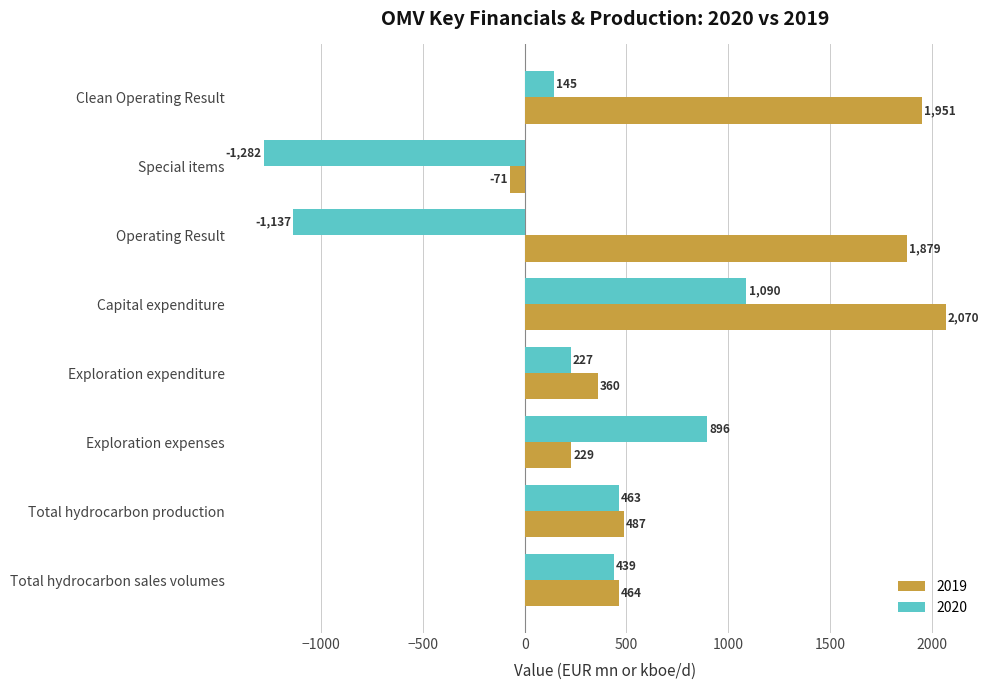

List the series in order of their overall mean, highest first.

2019, 2020